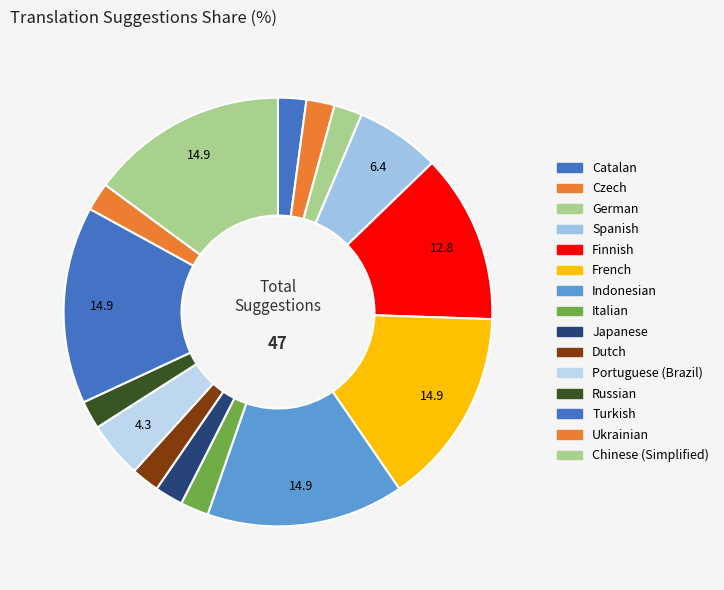

How many slices are in this pie chart?

15